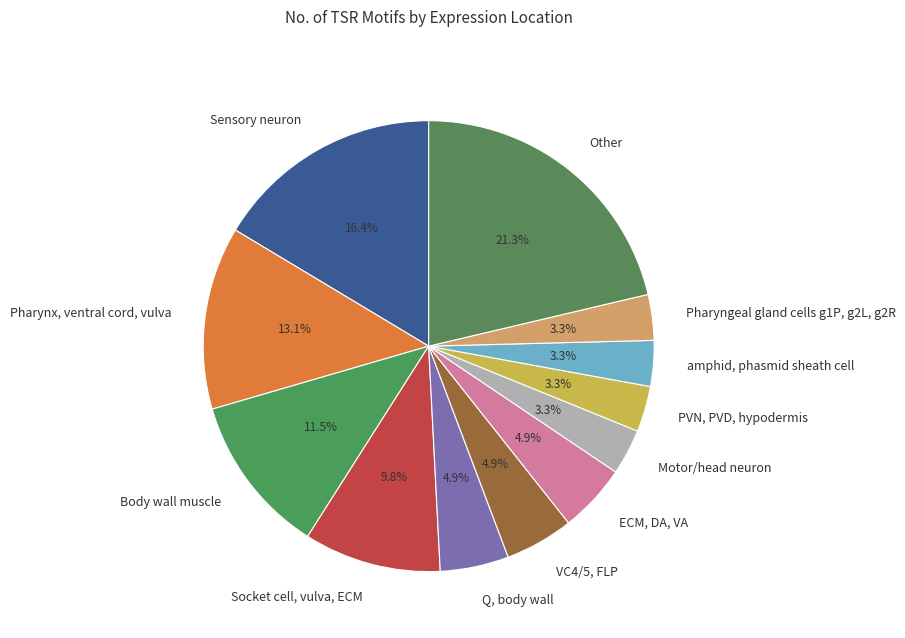

How many segments does this pie chart have?

12